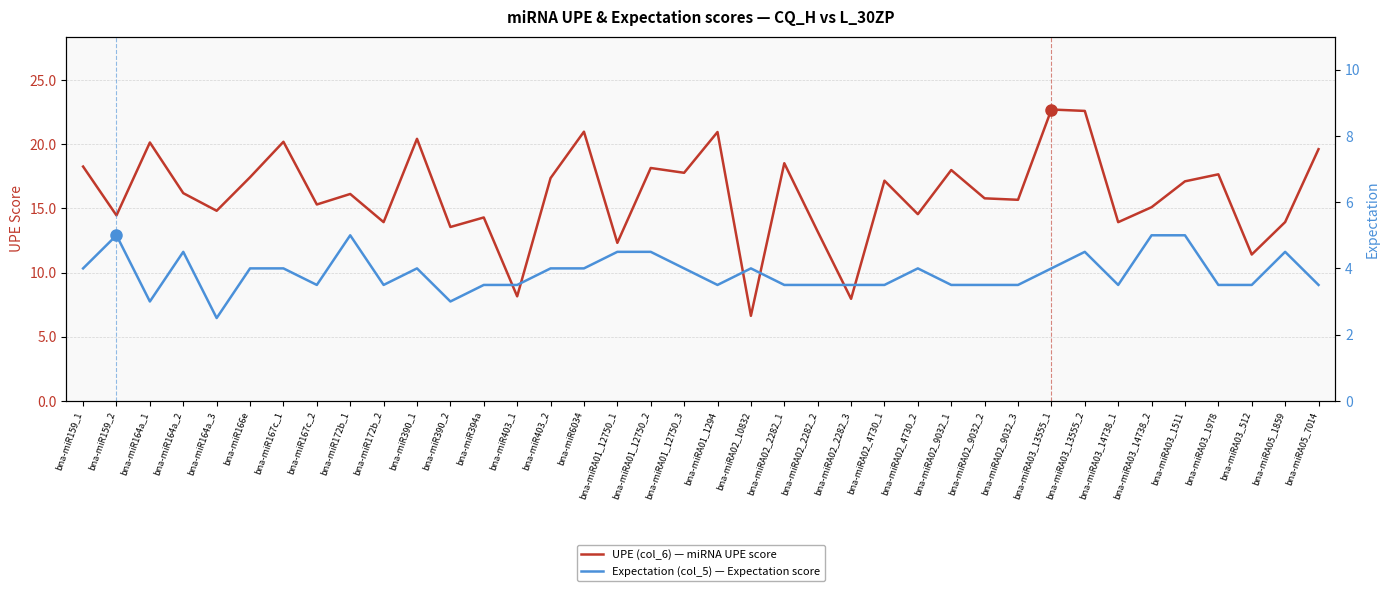

Reading left to right, transcribe all the data shown in this chart.

UPE (col_6) — miRNA UPE score: bna-miR159_1=18.3	bna-miR159_2=14.5	bna-miR164a_1=20.1	bna-miR164a_2=16.2	bna-miR164a_3=14.8	bna-miR166e=17.4	bna-miR167c_1=20.2	bna-miR167c_2=15.3	bna-miR172b_1=16.1	bna-miR172b_2=13.9	bna-miR390_1=20.4	bna-miR390_2=13.5	bna-miR394a=14.3	bna-miR403_1=8.1	bna-miR403_2=17.4	bna-miR6034=21.0	bna-miRA01_12750_1=12.3	bna-miRA01_12750_2=18.1	bna-miRA01_12750_3=17.8	bna-miRA01_1294=21.0	bna-miRA02_10832=6.6	bna-miRA02_2282_1=18.5	bna-miRA02_2282_2=13.2	bna-miRA02_2282_3=7.9	bna-miRA02_4730_1=17.2	bna-miRA02_4730_2=14.5	bna-miRA02_9032_1=18.0	bna-miRA02_9032_2=15.8	bna-miRA02_9032_3=15.7	bna-miRA03_13555_1=22.7	bna-miRA03_13555_2=22.6	bna-miRA03_14738_1=13.9	bna-miRA03_14738_2=15.1	bna-miRA03_1511=17.1	bna-miRA03_1978=17.7	bna-miRA03_512=11.4	bna-miRA05_1859=13.9	bna-miRA05_7014=19.6
Expectation (col_5) — Expectation score: bna-miR159_1=4.0	bna-miR159_2=5.0	bna-miR164a_1=3.0	bna-miR164a_2=4.5	bna-miR164a_3=2.5	bna-miR166e=4.0	bna-miR167c_1=4.0	bna-miR167c_2=3.5	bna-miR172b_1=5.0	bna-miR172b_2=3.5	bna-miR390_1=4.0	bna-miR390_2=3.0	bna-miR394a=3.5	bna-miR403_1=3.5	bna-miR403_2=4.0	bna-miR6034=4.0	bna-miRA01_12750_1=4.5	bna-miRA01_12750_2=4.5	bna-miRA01_12750_3=4.0	bna-miRA01_1294=3.5	bna-miRA02_10832=4.0	bna-miRA02_2282_1=3.5	bna-miRA02_2282_2=3.5	bna-miRA02_2282_3=3.5	bna-miRA02_4730_1=3.5	bna-miRA02_4730_2=4.0	bna-miRA02_9032_1=3.5	bna-miRA02_9032_2=3.5	bna-miRA02_9032_3=3.5	bna-miRA03_13555_1=4.0	bna-miRA03_13555_2=4.5	bna-miRA03_14738_1=3.5	bna-miRA03_14738_2=5.0	bna-miRA03_1511=5.0	bna-miRA03_1978=3.5	bna-miRA03_512=3.5	bna-miRA05_1859=4.5	bna-miRA05_7014=3.5